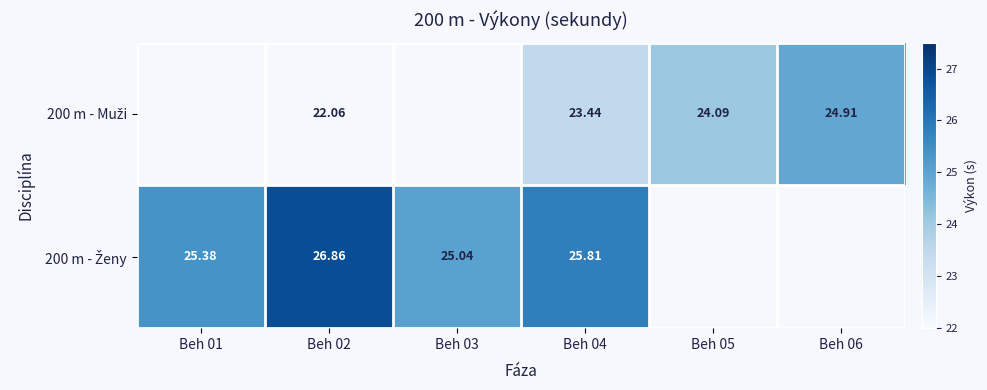

Where does the 200 m - Ženy series first go above 26?

Beh 02